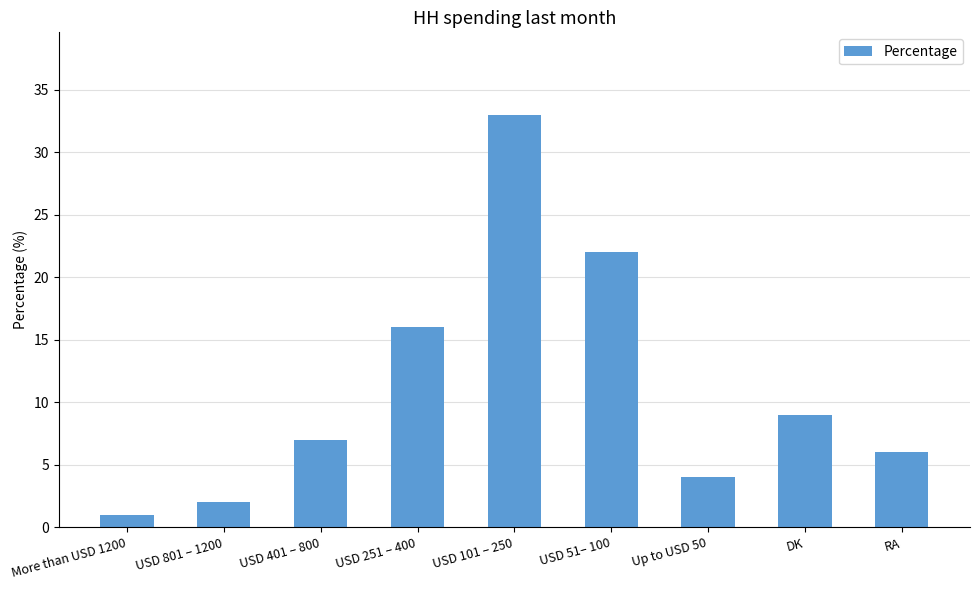

What is the ratio of the value at RA to the value at USD 251 – 400?

0.4